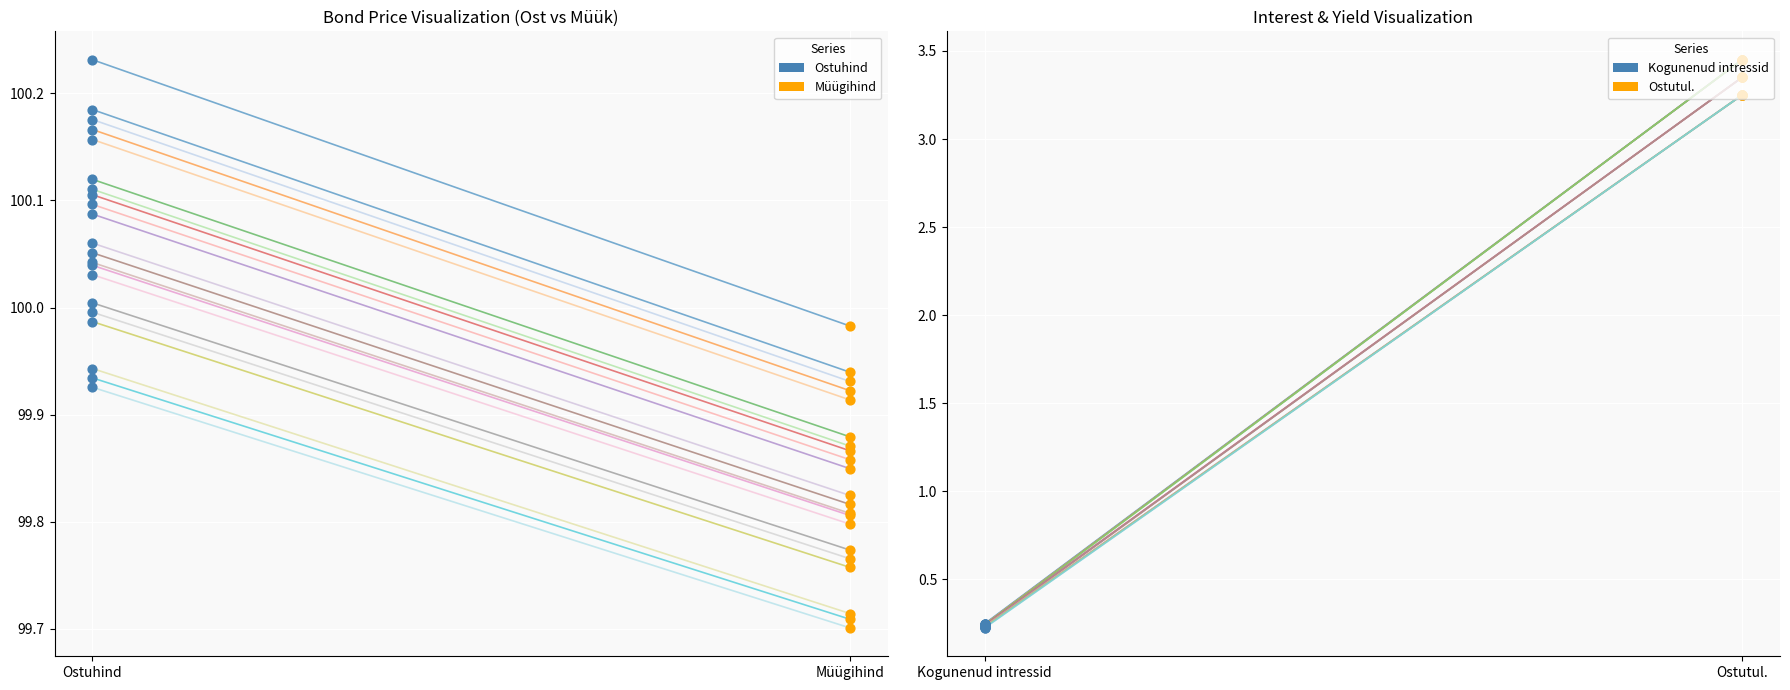

What are all the series names shown in the legend?

Ostuhind, Kogunenud intressid, Ostutul., Müügihind